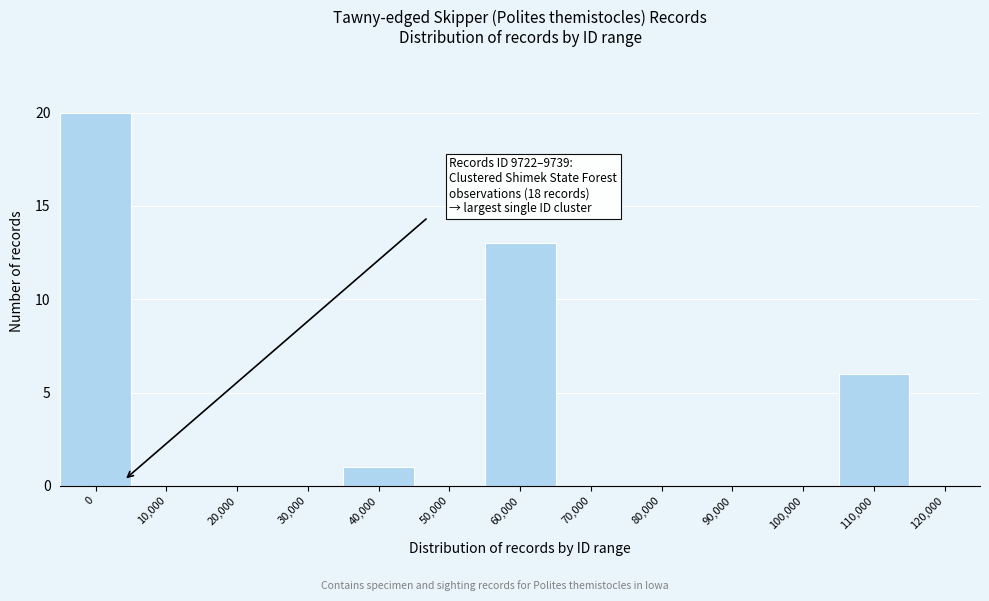

Between 110,000 and 50,000, which is larger?

110,000